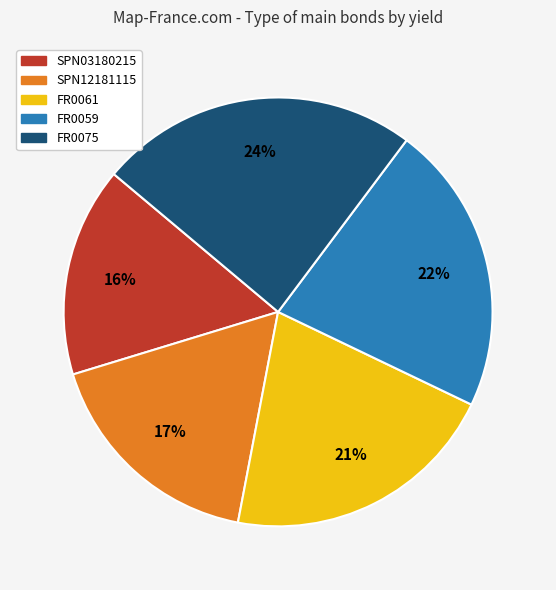

Is the sum of FR0059 and SPN12181115 greater than half?

No